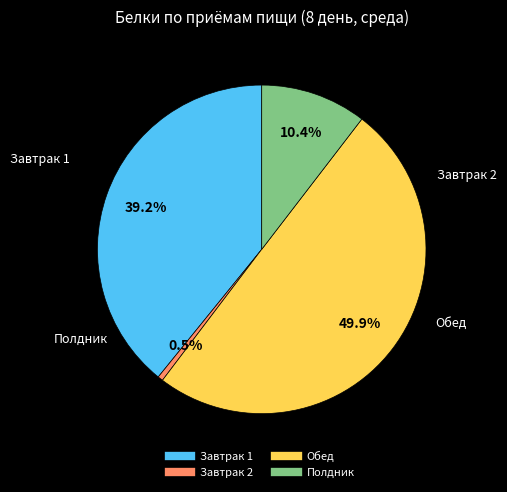

Between Завтрак 2 and Обед, which is larger?

Обед